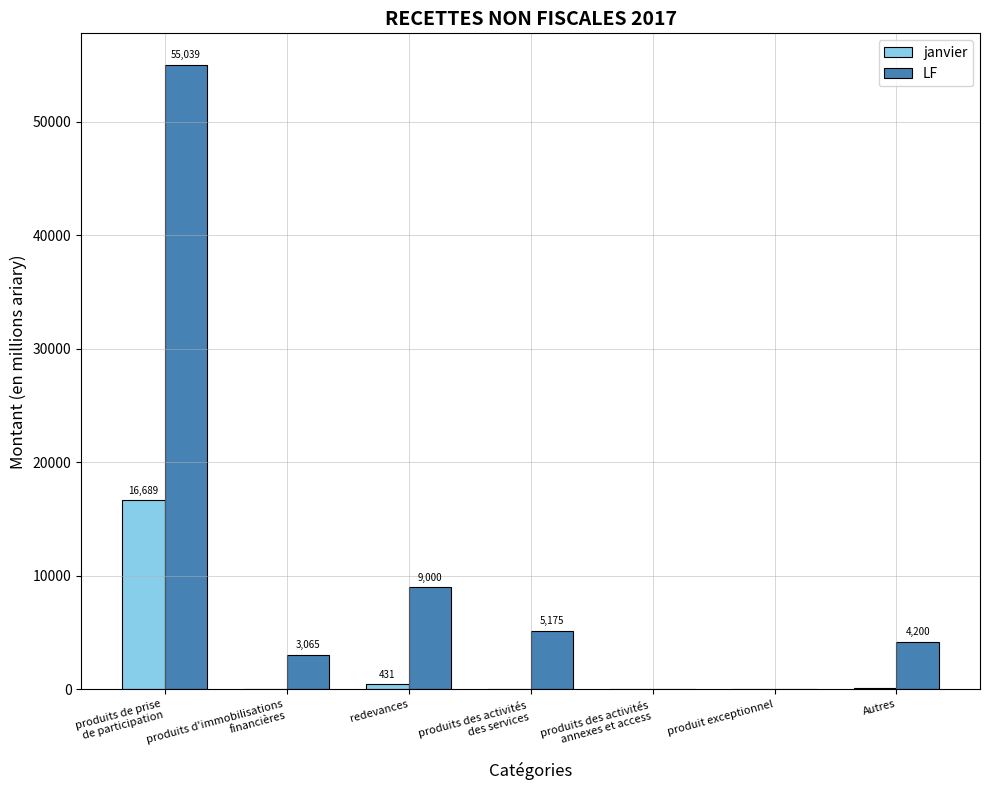

What is the approximate value of janvier at produits des activités
annexes et access?

2.3